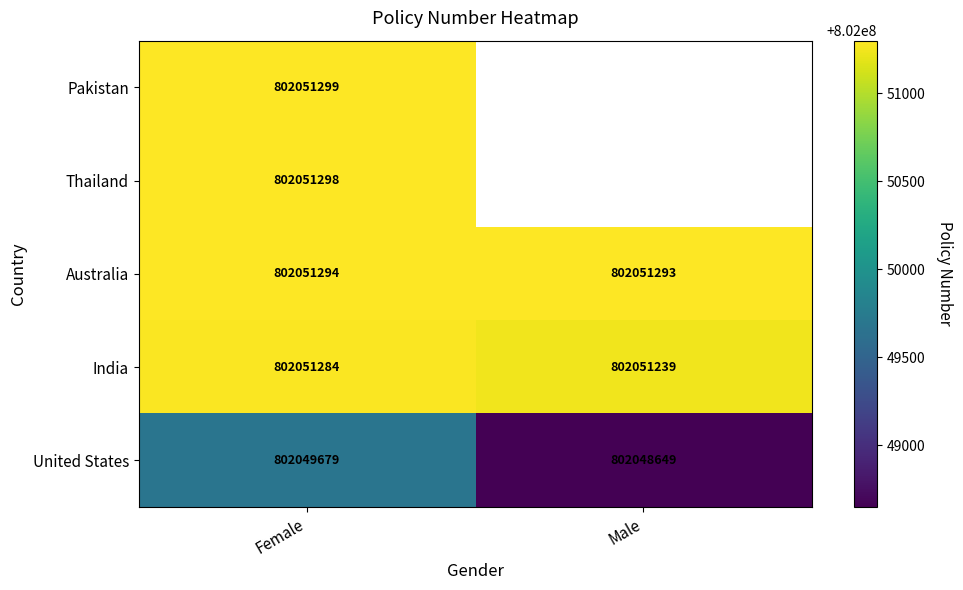

The India series shows 802051284 at Female. True or false?

True